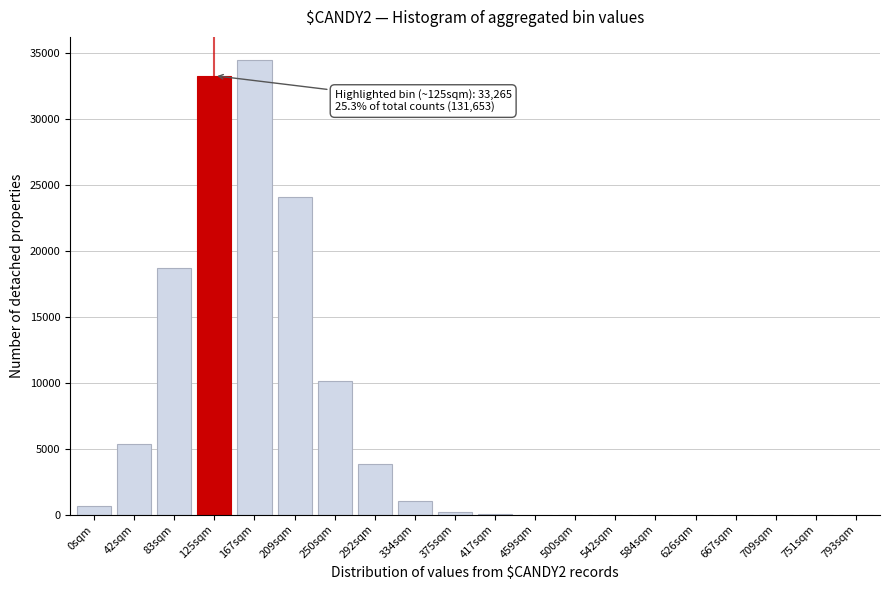

What is the greatest value displayed?

34482